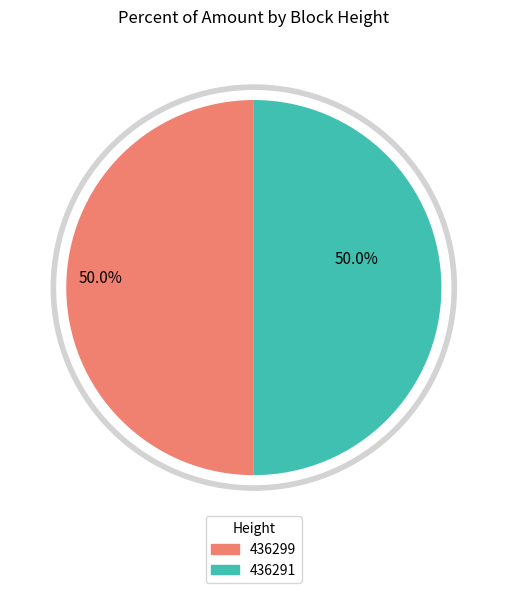

How many segments does this pie chart have?

2